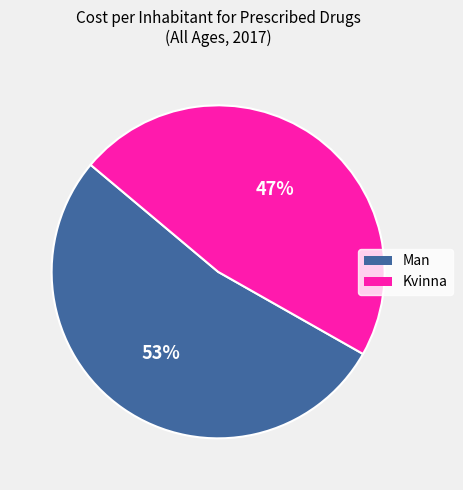

Which slice is the largest?

Man